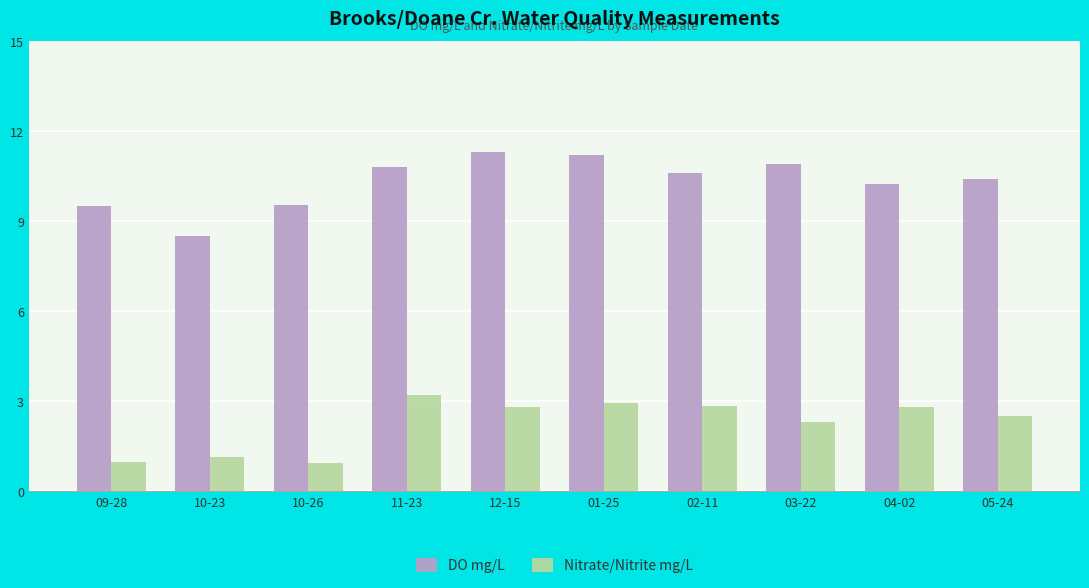

Which series has the largest total across all categories?

DO mg/L